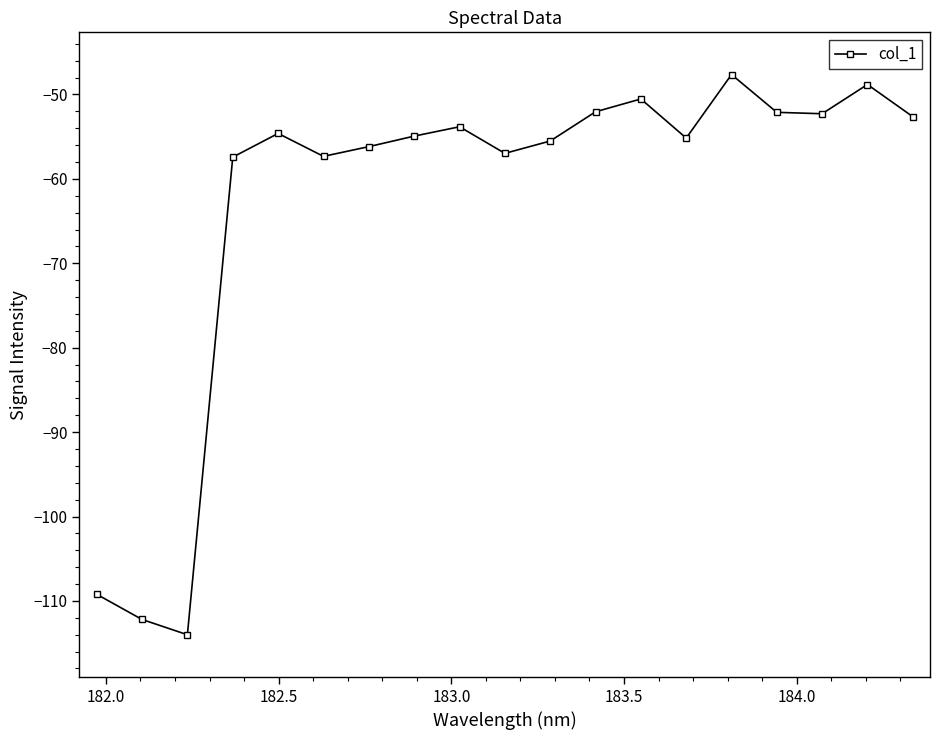

True or false: there are more than 1 points higher than both neighbors.

True